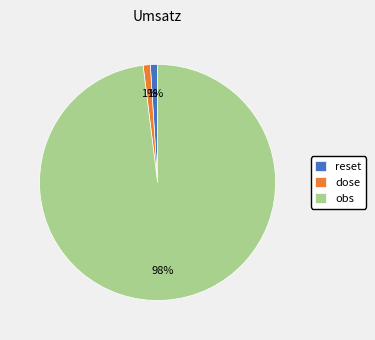

Does dose represent more than half of the total?

No